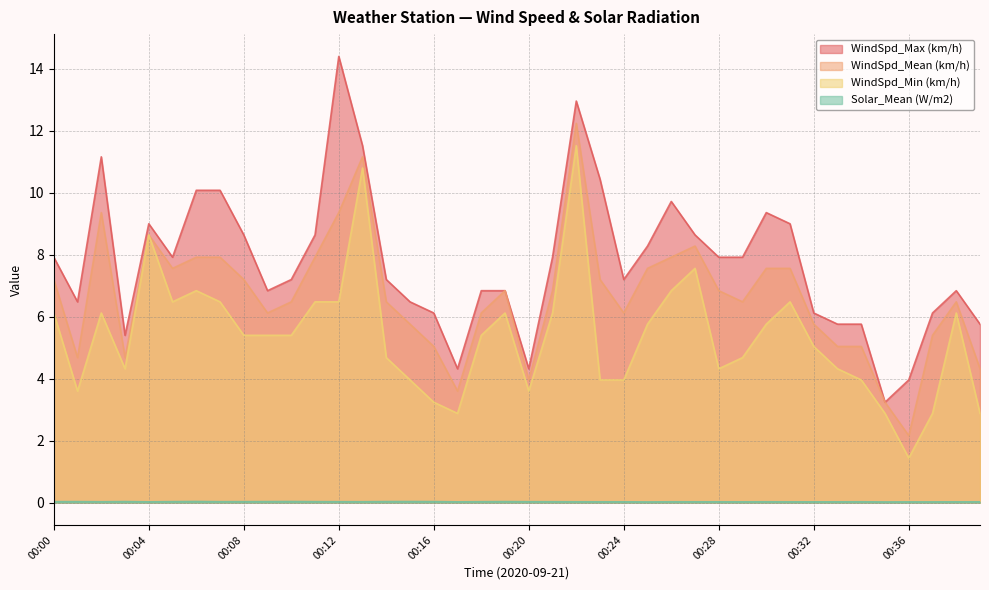

Which series has the widest spread of values?

WindSpd_Max (km/h)